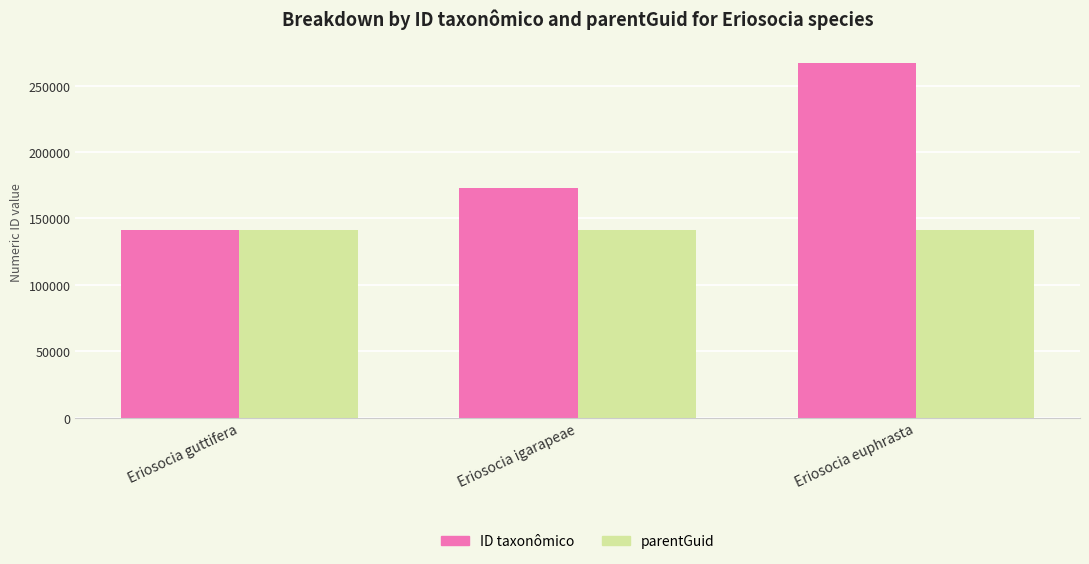

What position from the right is Eriosocia euphrasta?

1